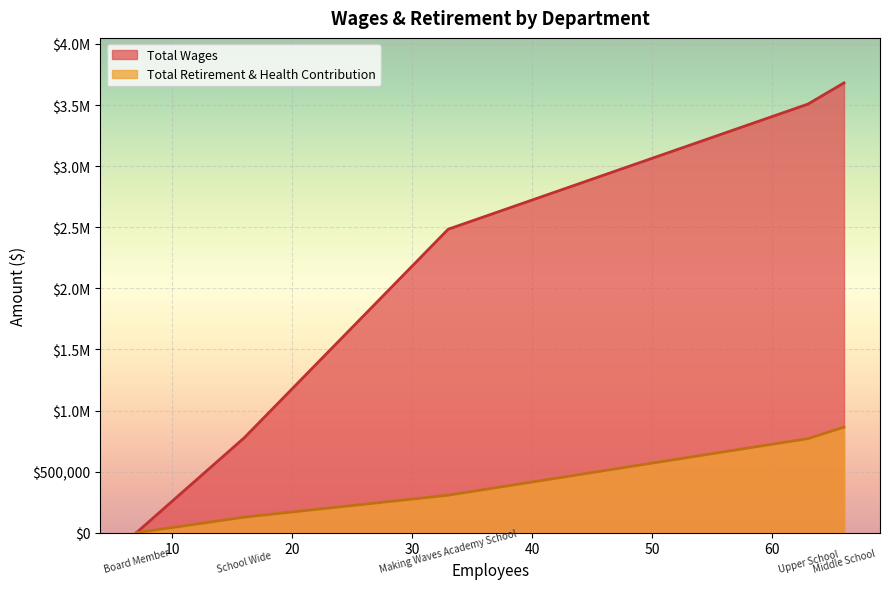

What is the greatest value displayed?

3681528